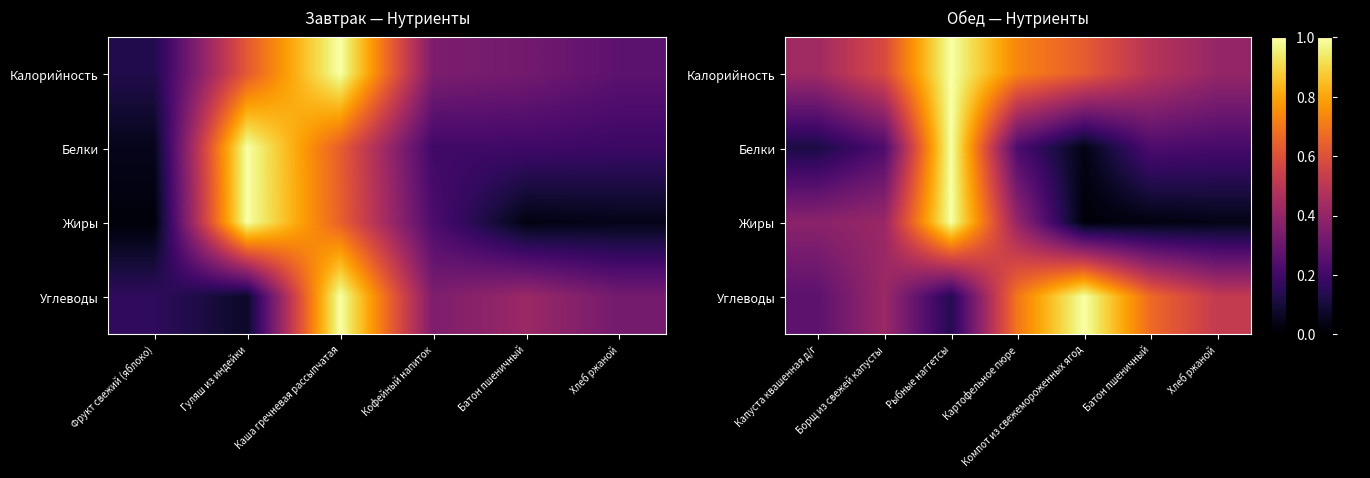

What is the highest value of the Белки series?

1.0